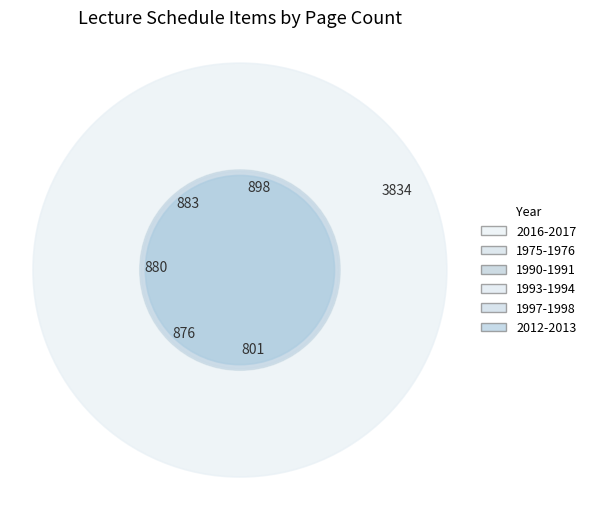

Is there a majority slice in this chart?

No